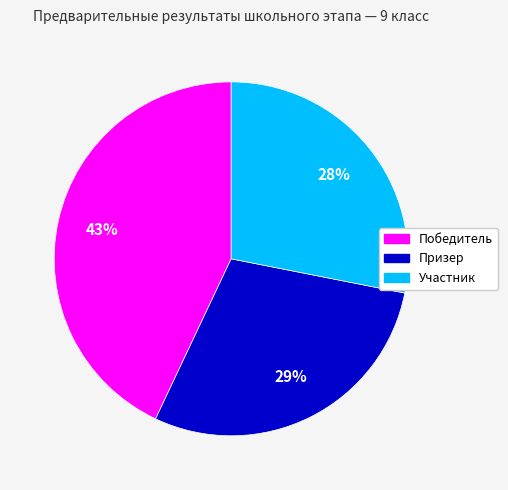

To the nearest percent, what is the difference between the largest and smallest slice percentages?

15%